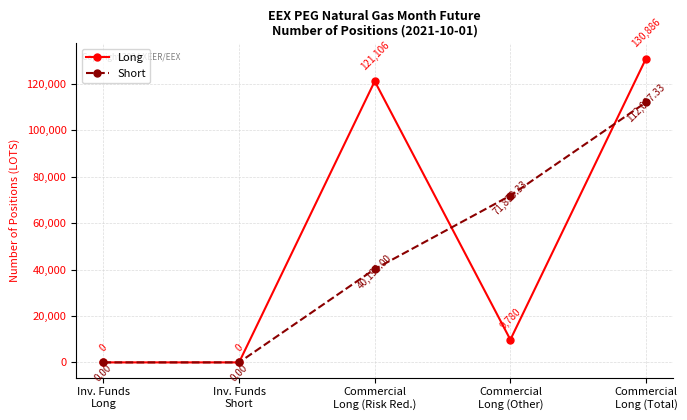

What value does the Short series have at Commercial
Long (Other)?

71839.3